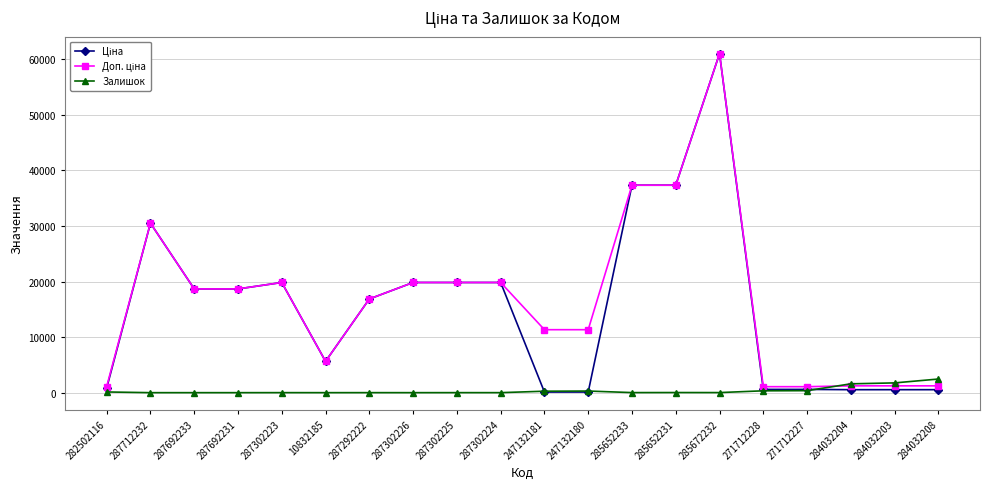

What is the total value across all series at 287712232?

61024.7